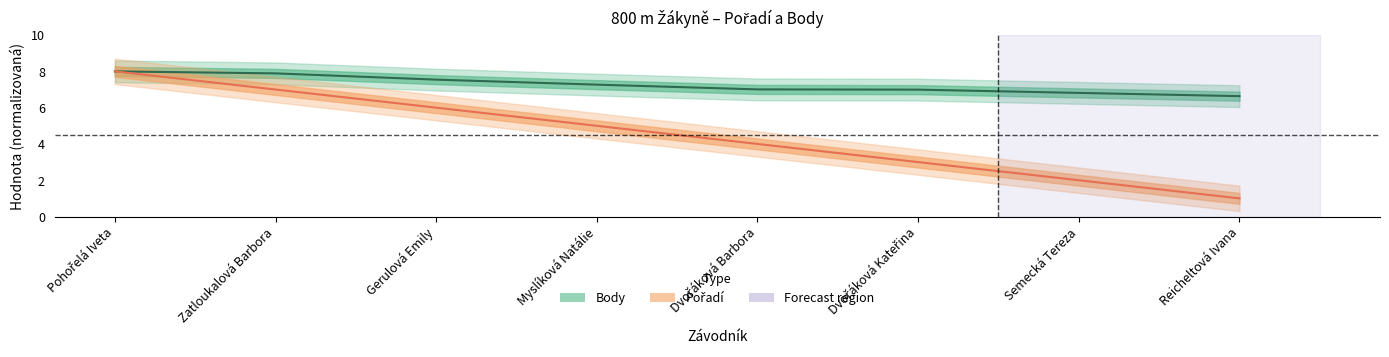

Which series has the largest total across all categories?

Body